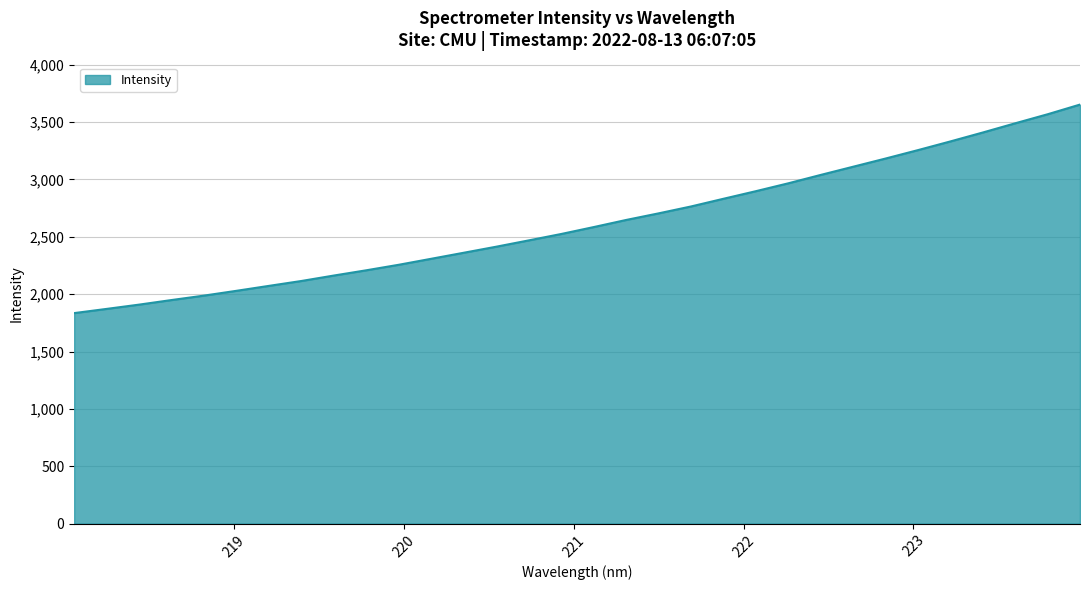

What is the difference between the maximum and minimum values?

1817.3